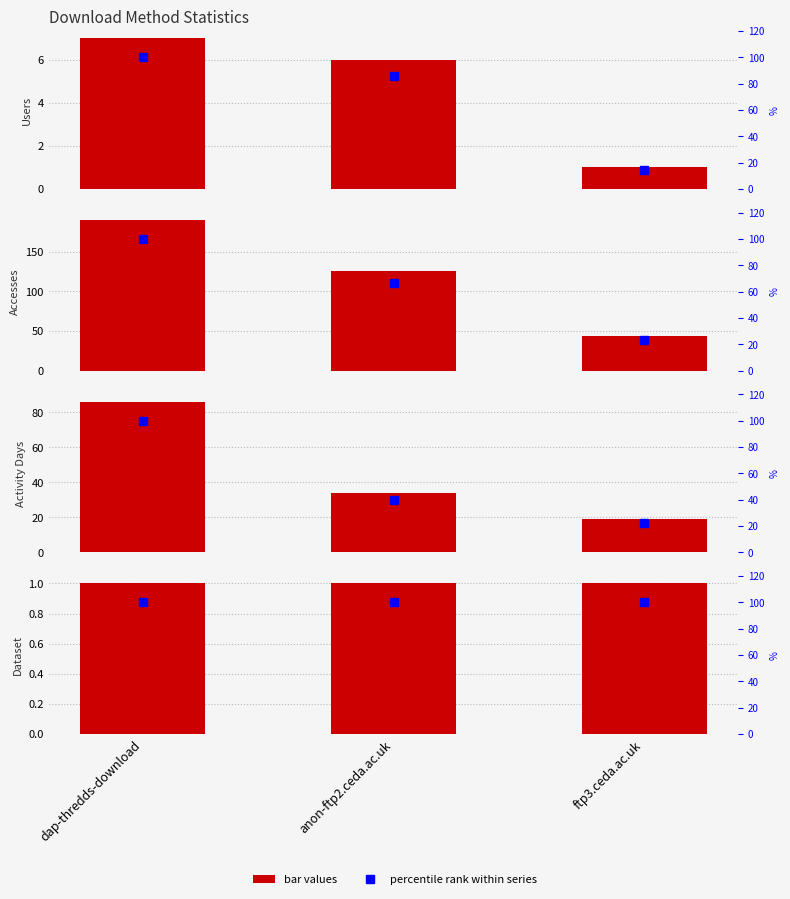

What is the difference between the Activity Days values at anon-ftp2.ceda.ac.uk and dap-thredds-download?

52